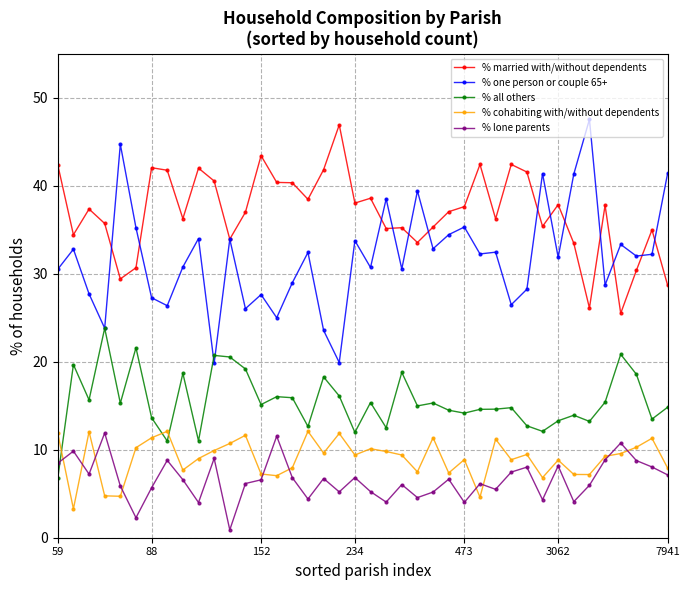

True or false: % all others has more than 1 points higher than both neighbors.

True